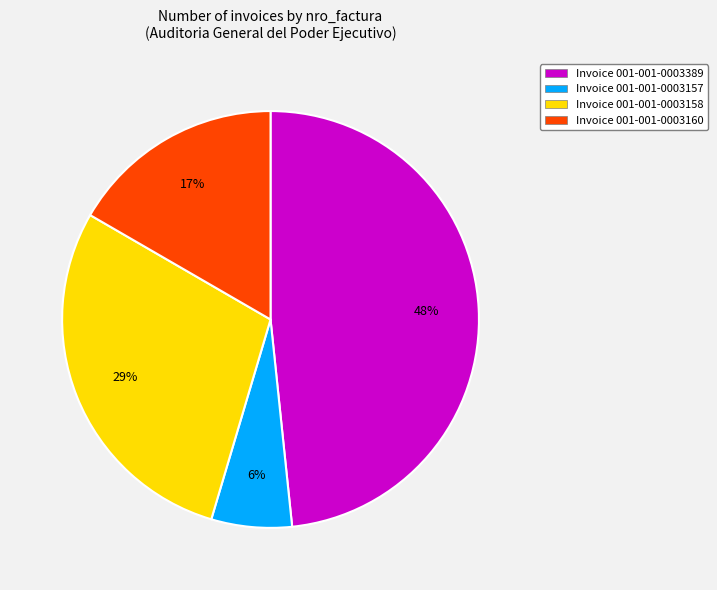

Between Invoice 001-001-0003389 and Invoice 001-001-0003158, which is larger?

Invoice 001-001-0003389